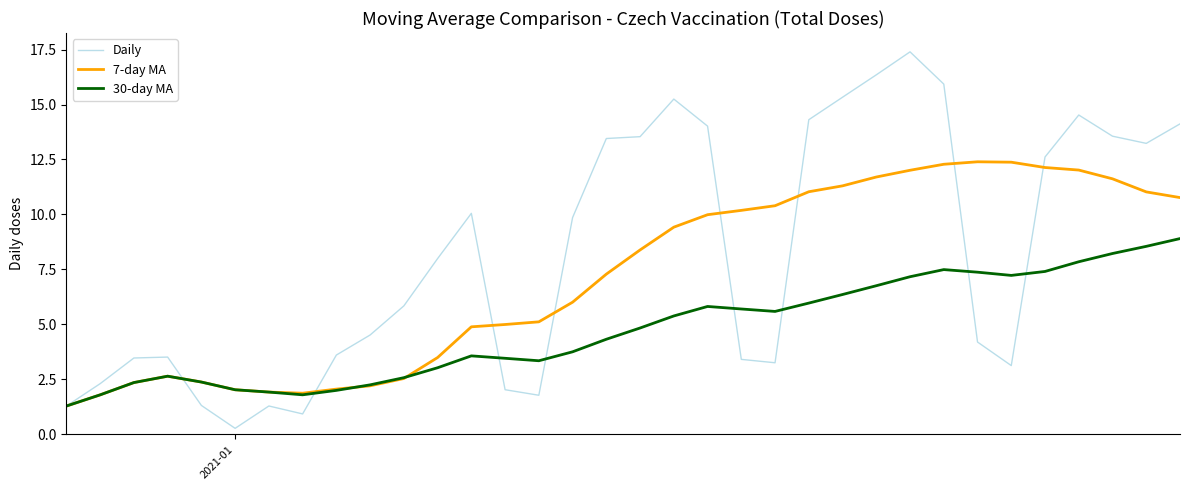

Which series has the largest total across all categories?

Daily